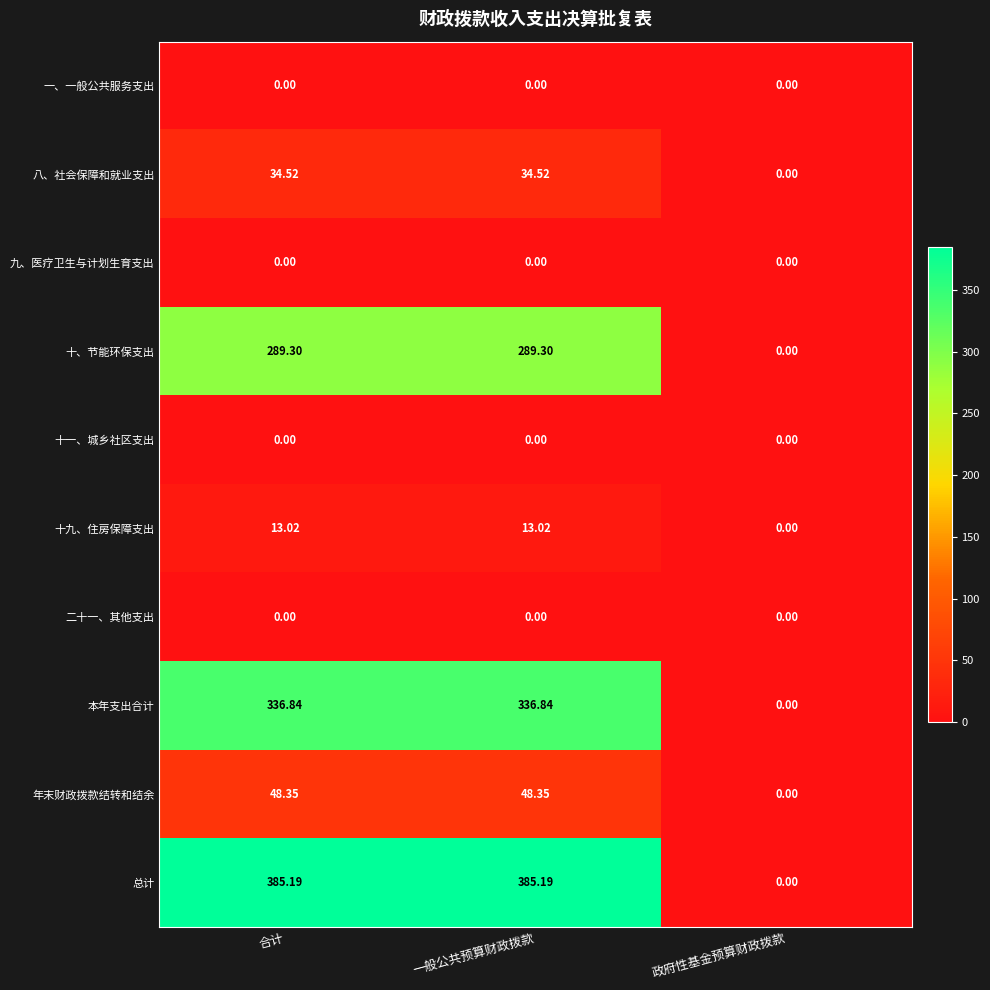

How many values in the 总计 series exceed 385?

2